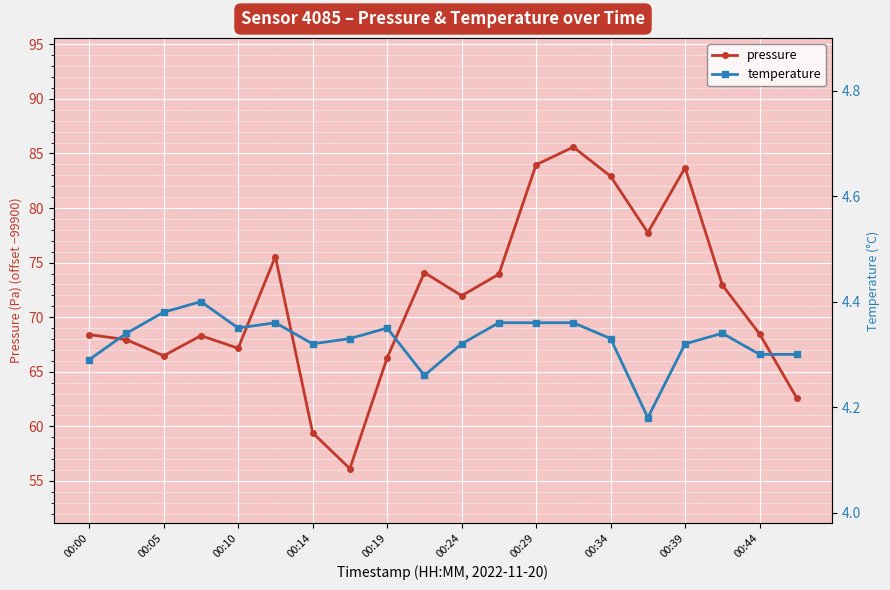

The pressure series shows 59.4 at 00:14. True or false?

True